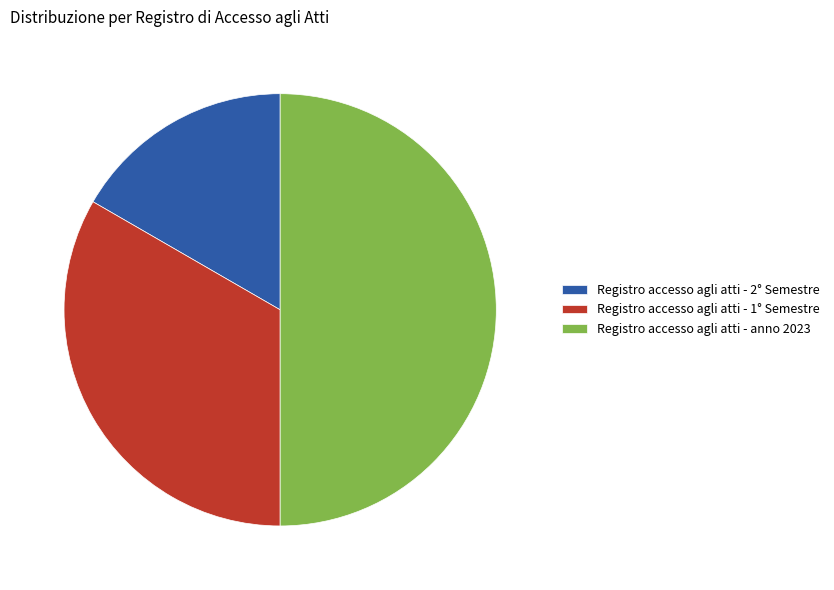

Is the sum of Registro accesso agli atti - anno 2023 and Registro accesso agli atti - 2° Semestre greater than half?

Yes